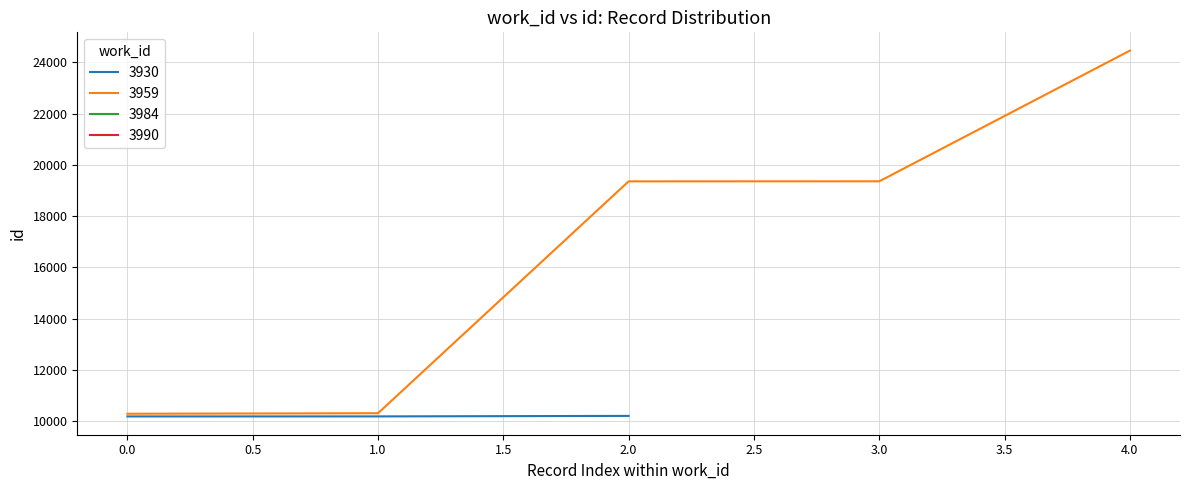

Does the chart display data point markers on the line(s)?

No